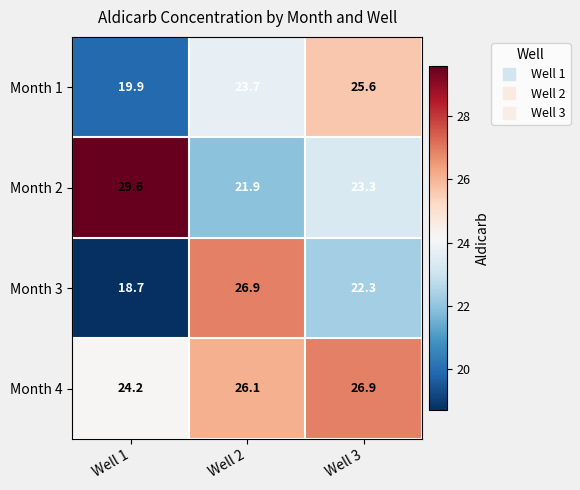

At how many categories does at least one series exceed 24?

3